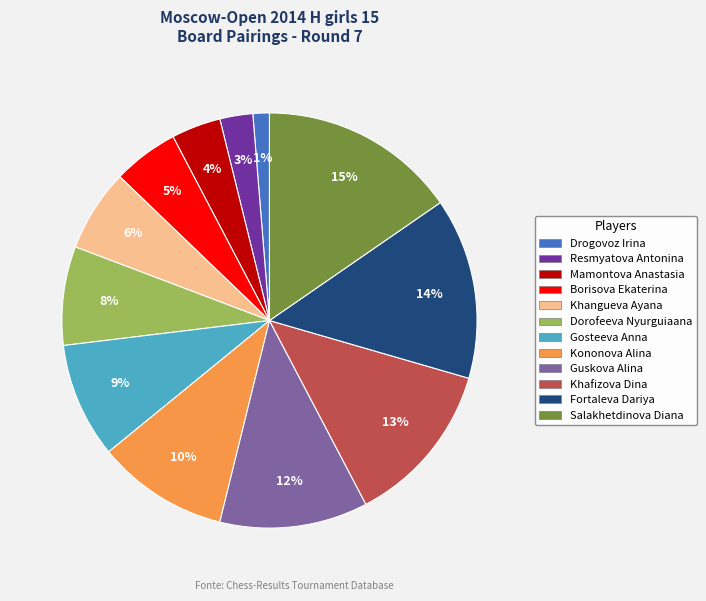

To the nearest percent, what portion does Gosteeva Anna represent?

9%